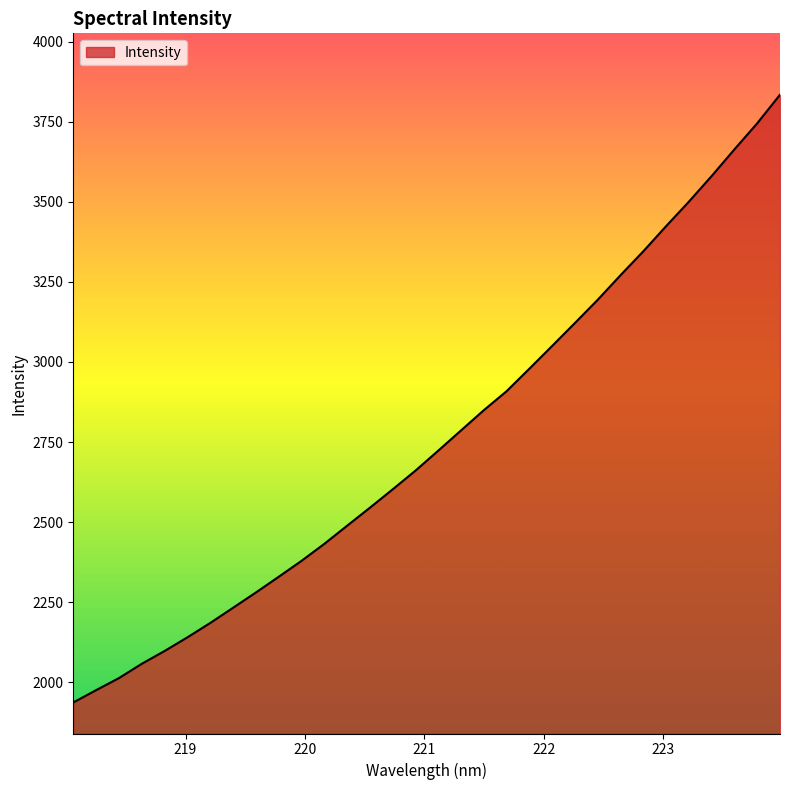

What is the greatest value displayed?

3834.2